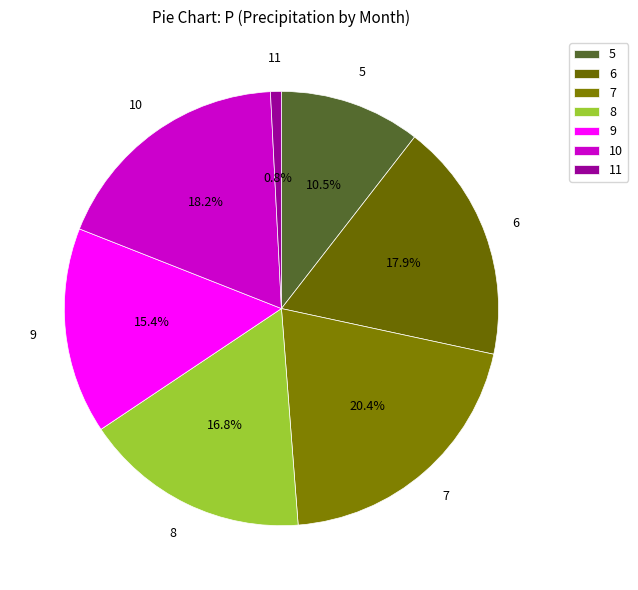

To the nearest percent, what percentage of the pie is 8?

17%